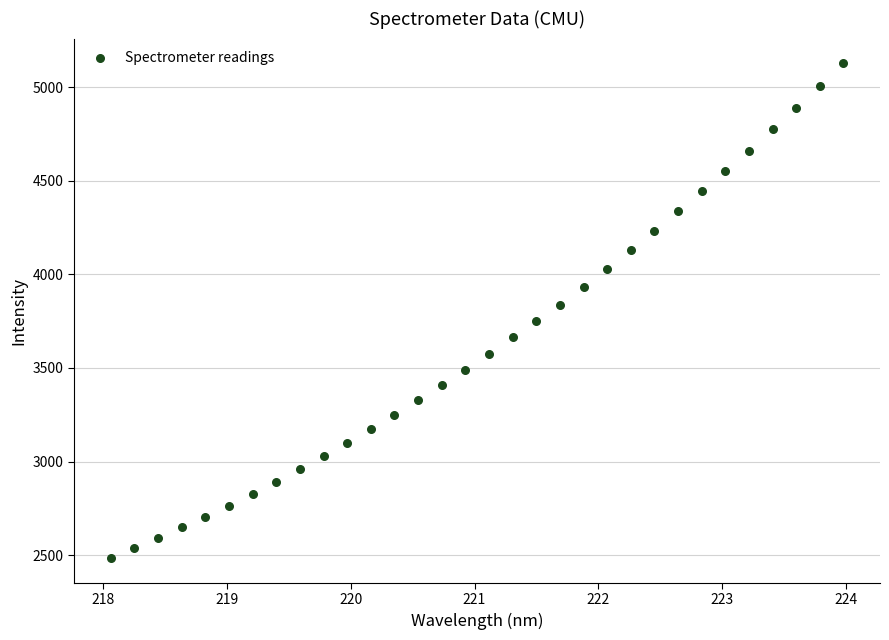

What is the range of Y values (max minus min)?

2643.7